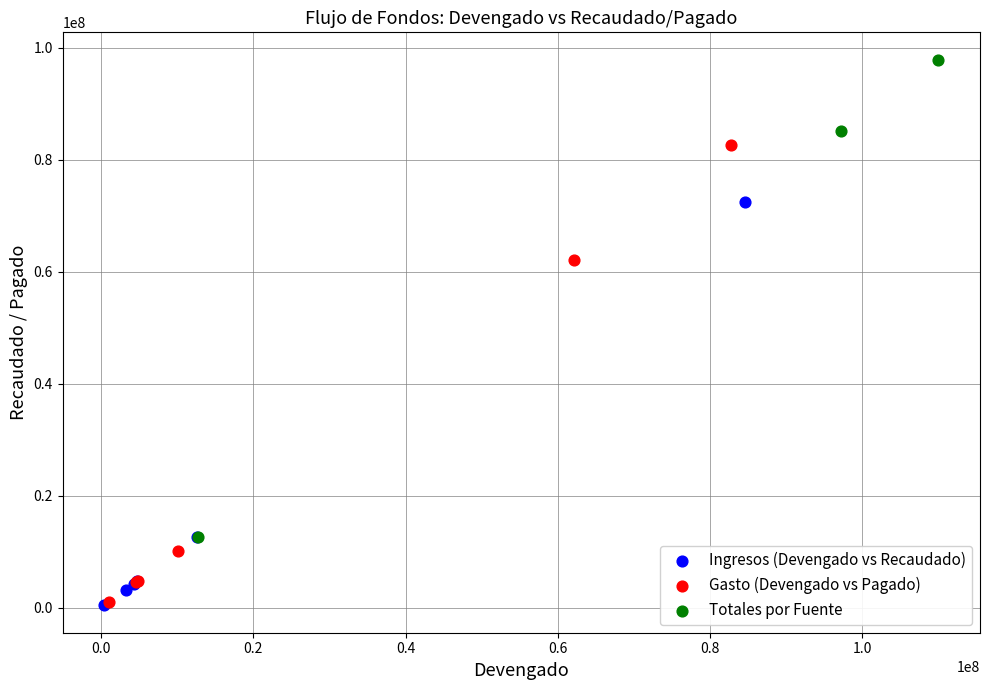

Which series contains the highest Y value?

Totales por Fuente